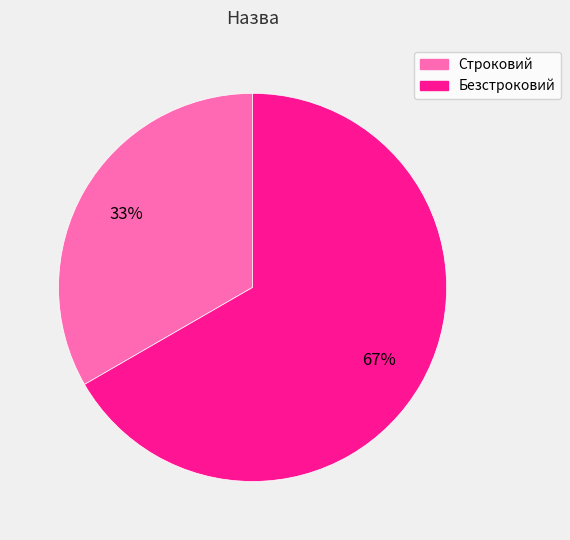

Which has a higher value, Строковий or Безстроковий?

Безстроковий